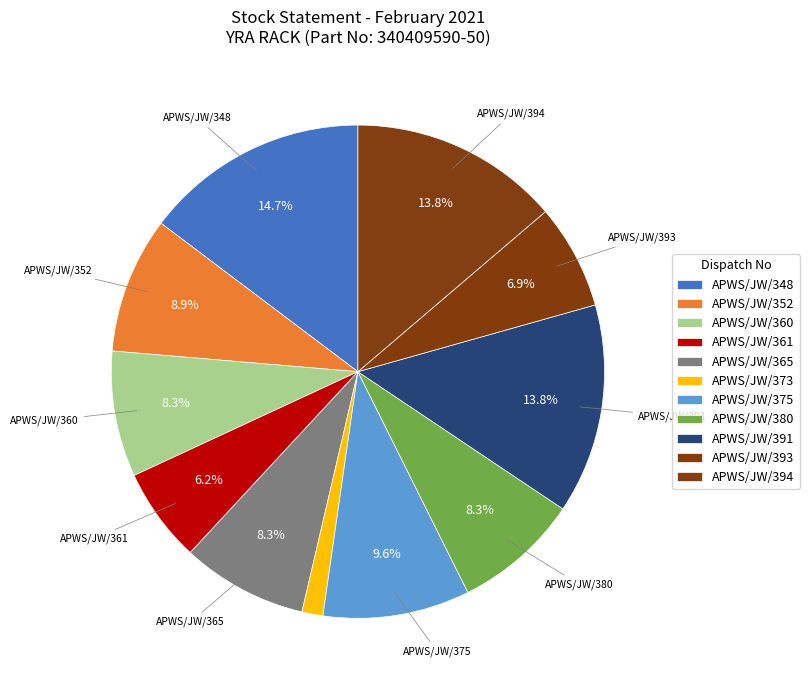

Count the number of slices in the pie.

11